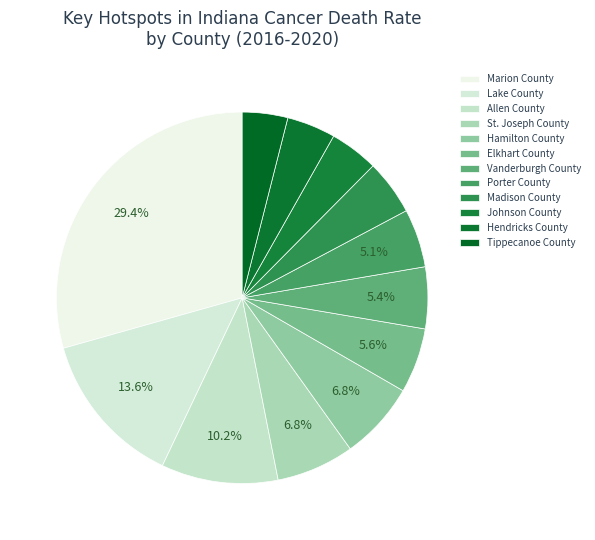

Combined, do Hamilton County and Allen County account for over 50%?

No